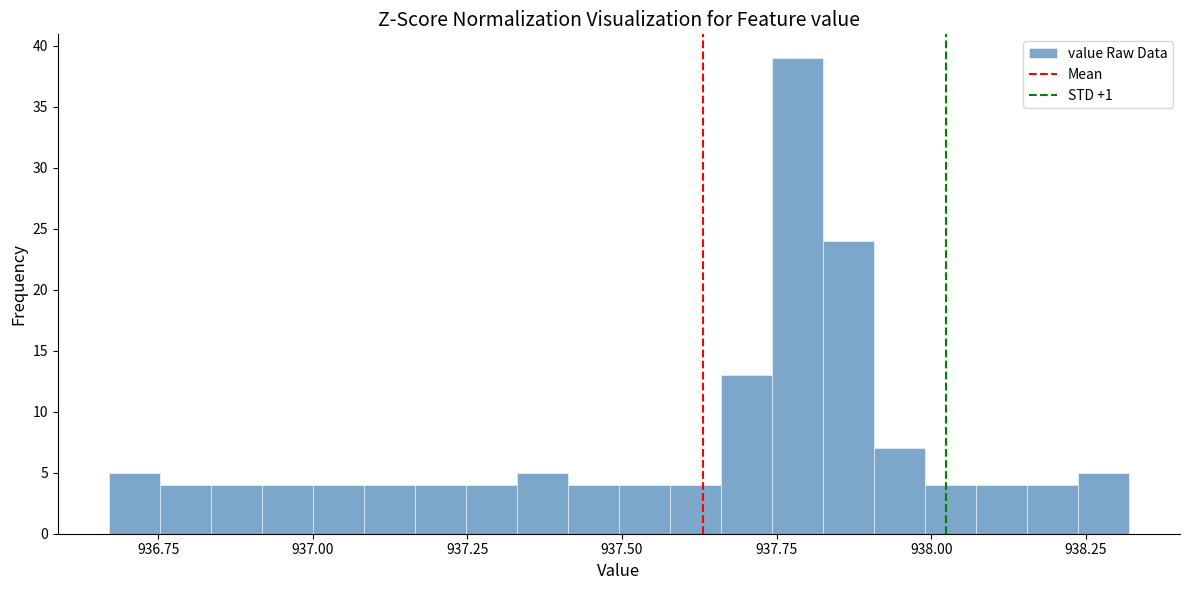

Read against the x-axis, roughly where is the centre of the tallest bar?

937.80